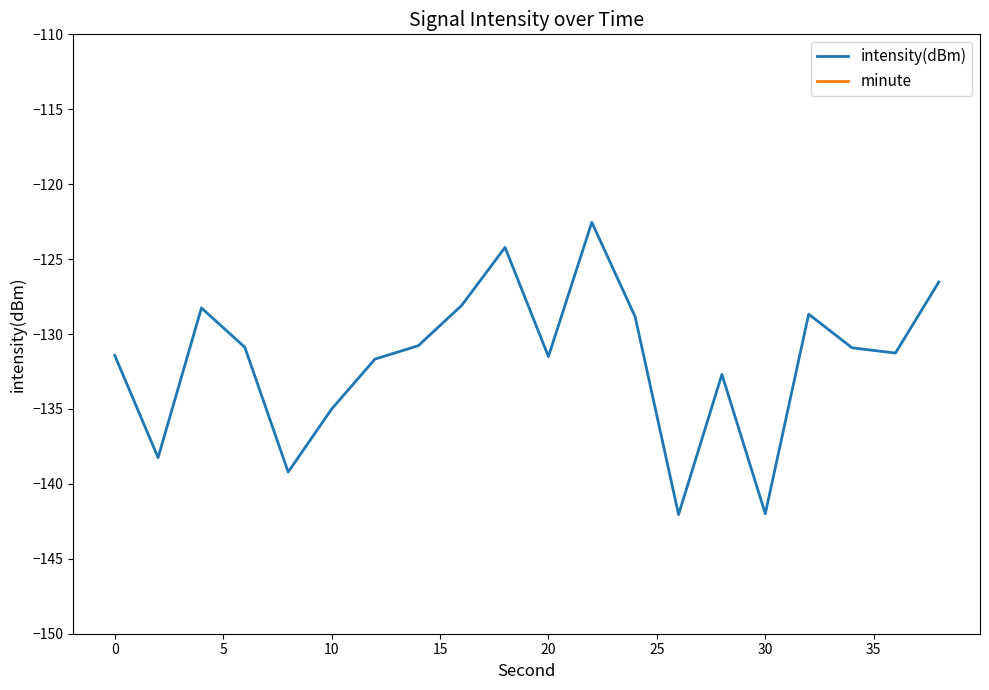

Rank the series by their maximum value, from highest to lowest.

minute, intensity(dBm)